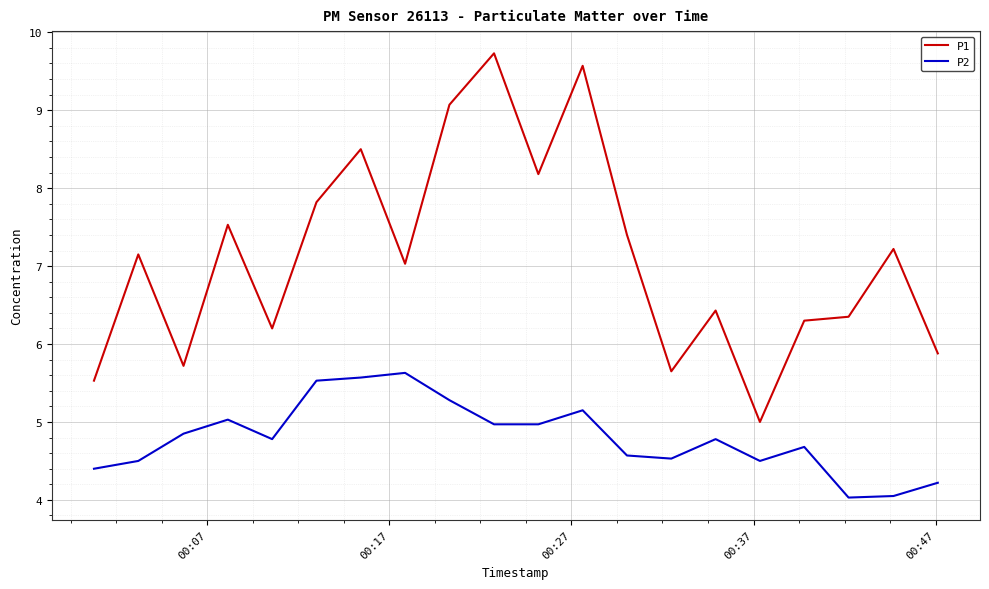

True or false: P1 and P2 intersect in this chart.

False